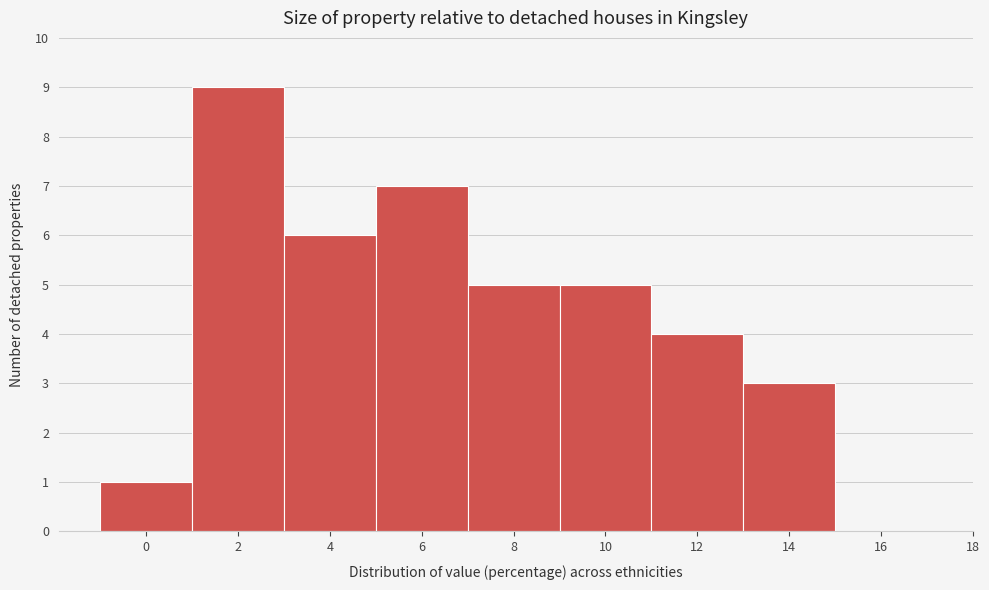

Reading left to right, list all the values displayed in this chart.

0=1	2=9	4=6	6=7	8=5	10=5	12=4	14=3	16=0